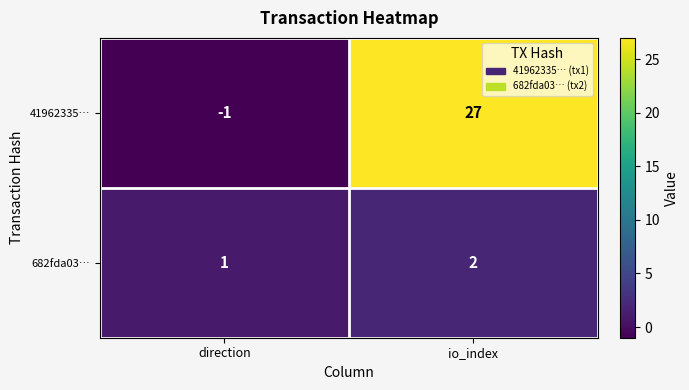

What is the sum of all 41962335… values?

26